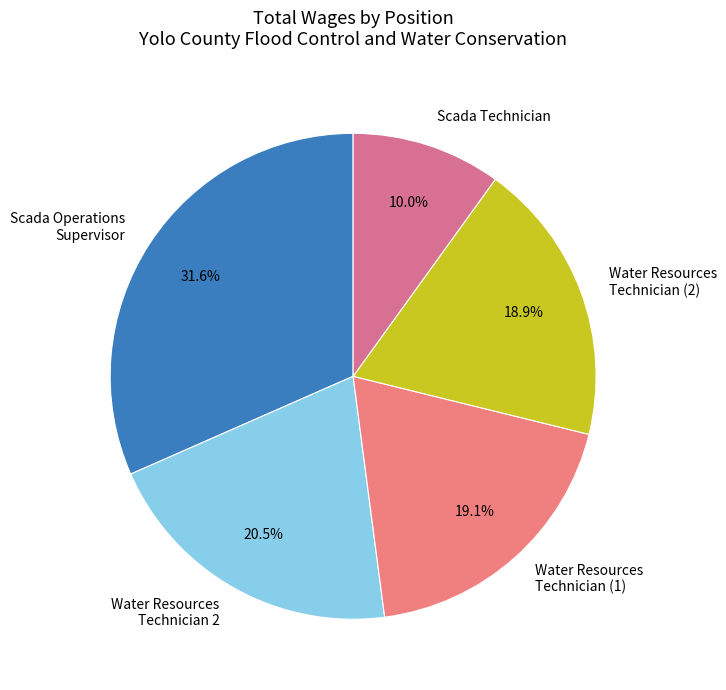

What is the smallest slice in the pie chart?

Scada Technician